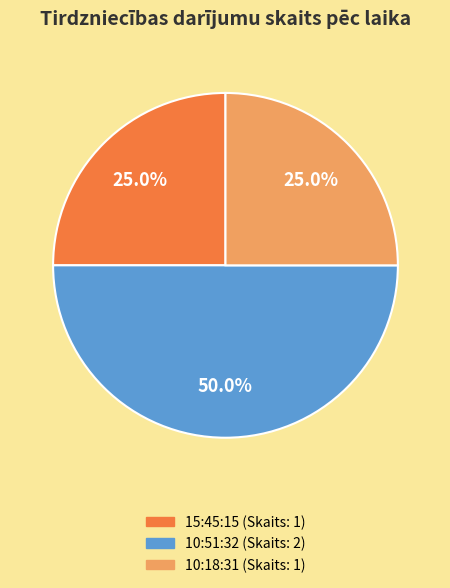

To the nearest percent, what portion does 15:45:15 represent?

25%